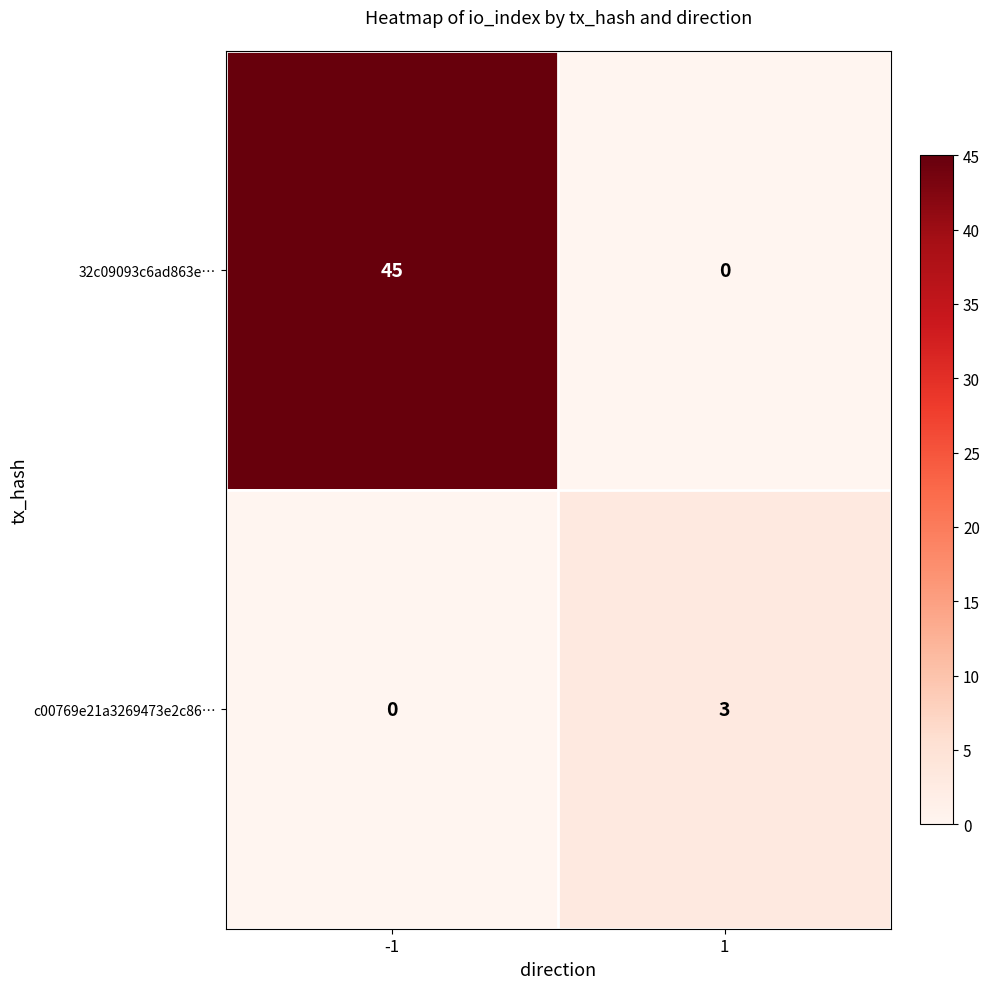

Is it true that c00769e21a3269473e2c86… equals 0 at -1?

True